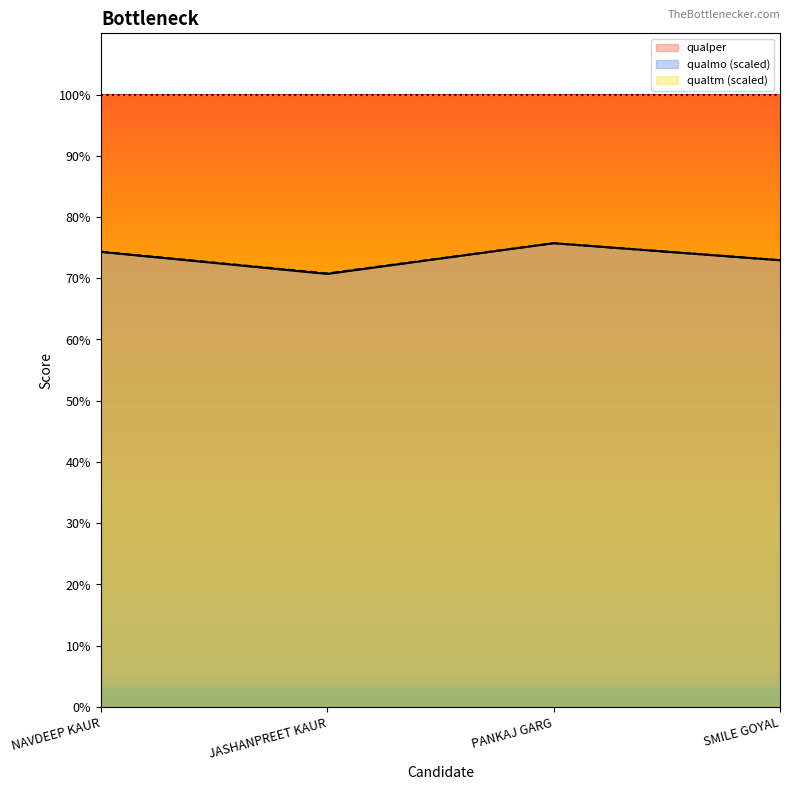

Reading left to right, transcribe all the data shown in this chart.

qualper: NAVDEEP KAUR=74.3	JASHANPREET KAUR=70.7	PANKAJ GARG=75.7	SMILE GOYAL=72.9
qualmo: NAVDEEP KAUR=74.3	JASHANPREET KAUR=70.8	PANKAJ GARG=75.7	SMILE GOYAL=72.9